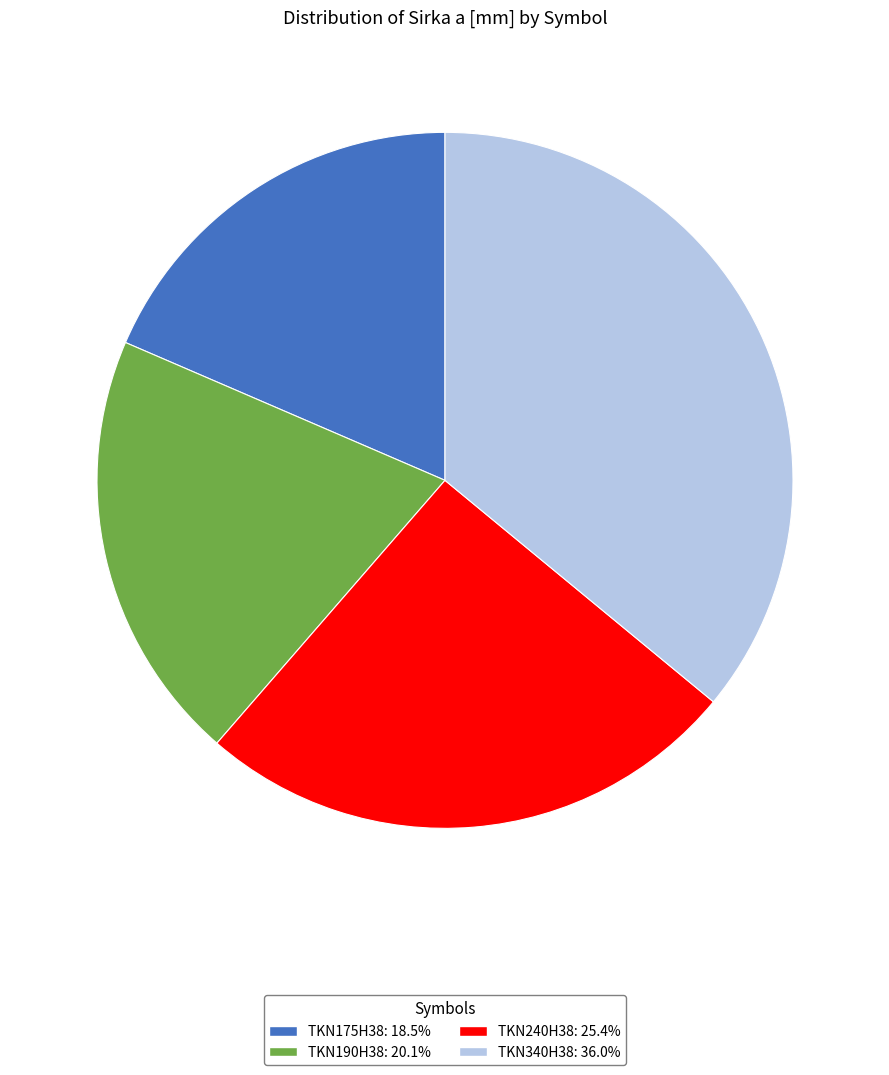

What is the ratio of the value at TKN240H38 to the value at TKN190H38?

1.3